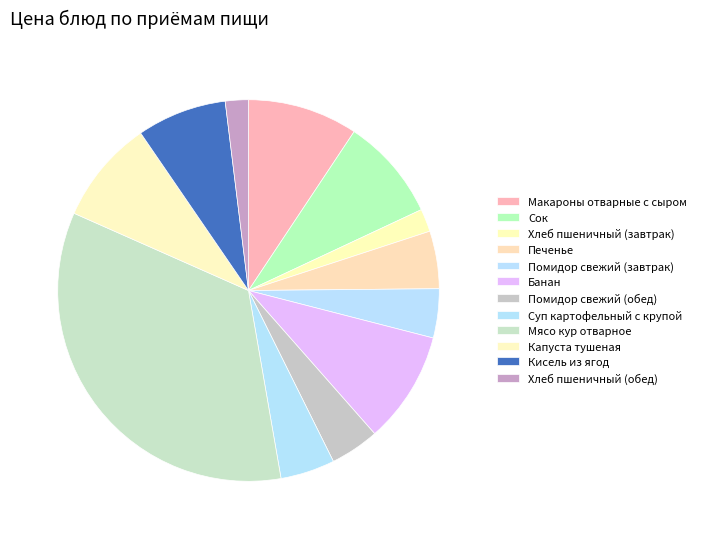

What is the total percentage of Банан and Хлеб пшеничный (завтрак)?

11.4%